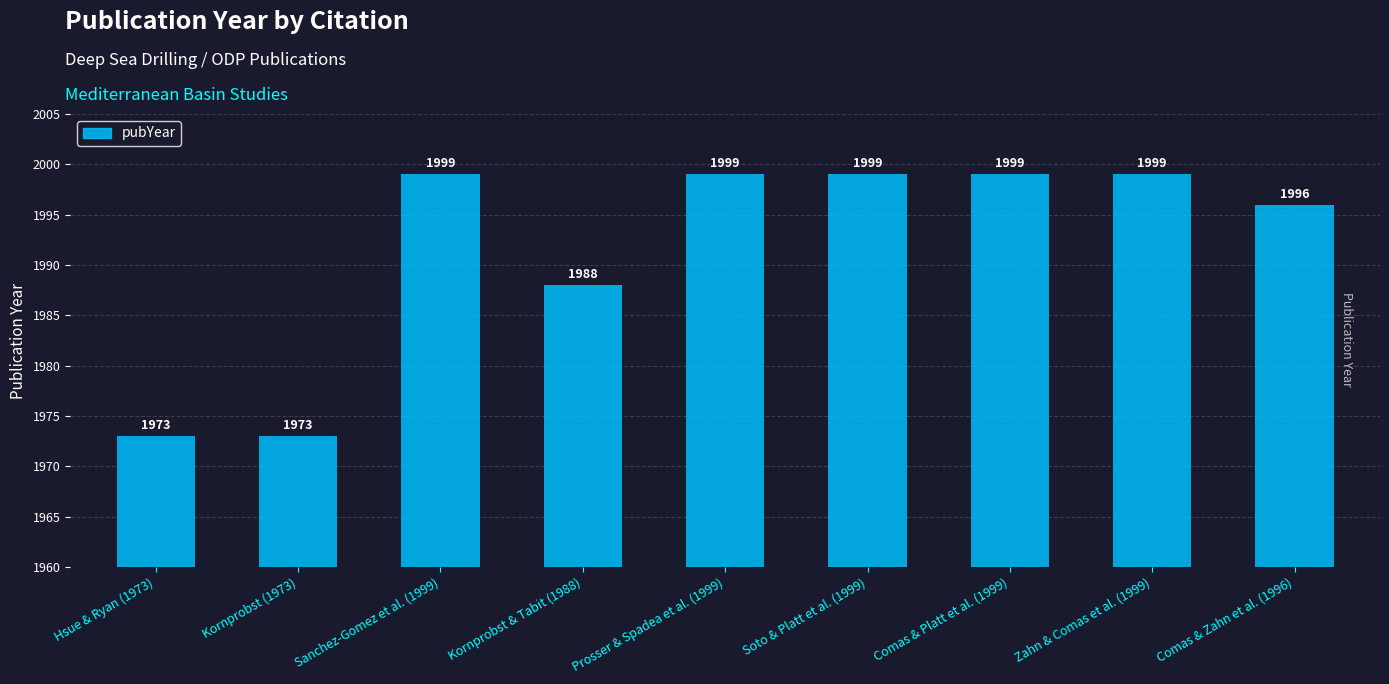

Which label corresponds to the smallest value in the chart?

Hsue & Ryan (1973)